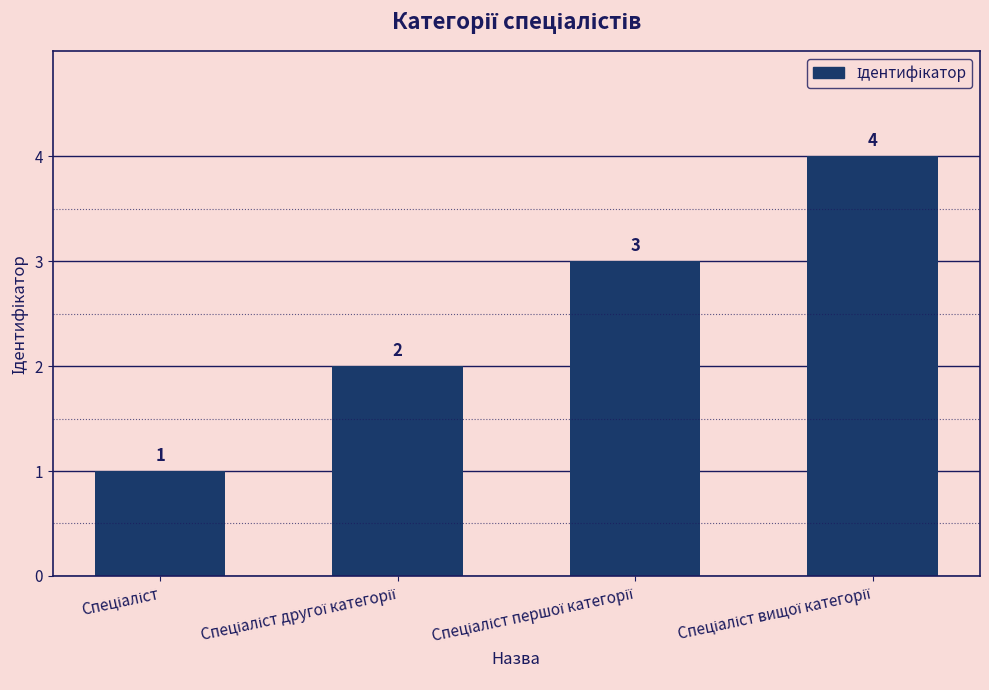

How many values are between 2 and 4?

3